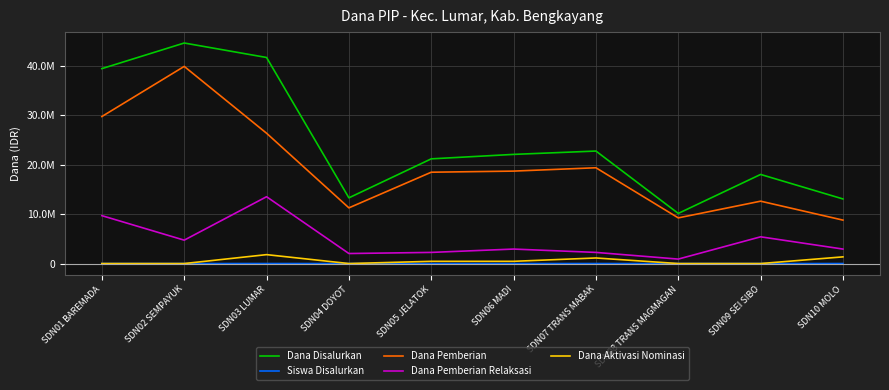

Reading left to right, list all the values displayed in this chart.

Dana Disalurkan: 39375000	44550000	41625000	13275000	21150000	22050000	22725000	10125000	18000000	13050000
Siswa Disalurkan: 96	113	102	32	55	55	55	24	44	34
Dana Pemberian: 29700000	39825000	26325000	11250000	18450000	18675000	19350000	9225000	12600000	8775000
Dana Pemberian Relaksasi: 9675000	4725000	13500000	2025000	2250000	2925000	2250000	900000	5400000	2925000
Dana Aktivasi Nominasi: 0	0	1800000	0	450000	450000	1125000	0	0	1350000